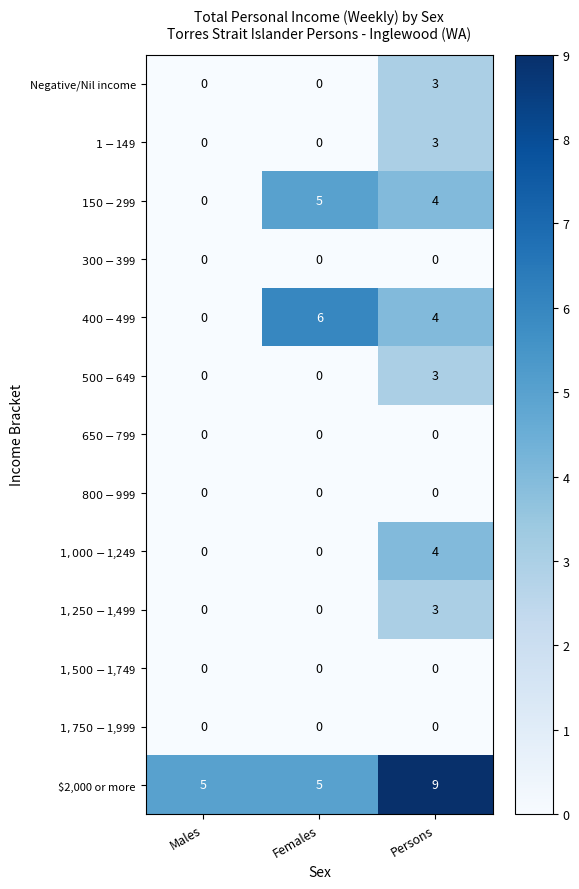

Which series has the largest total across all categories?

$2,000 or more